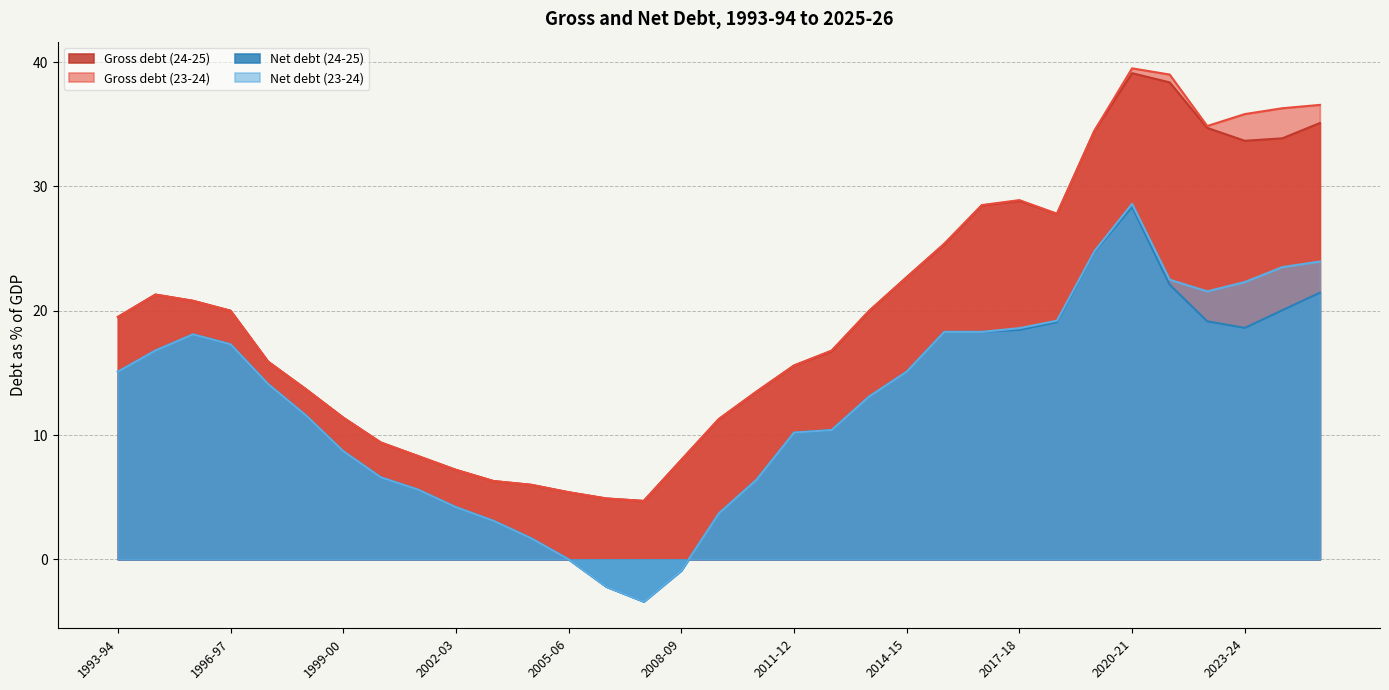

What is the highest value of the Net debt (24-25) series?

28.4